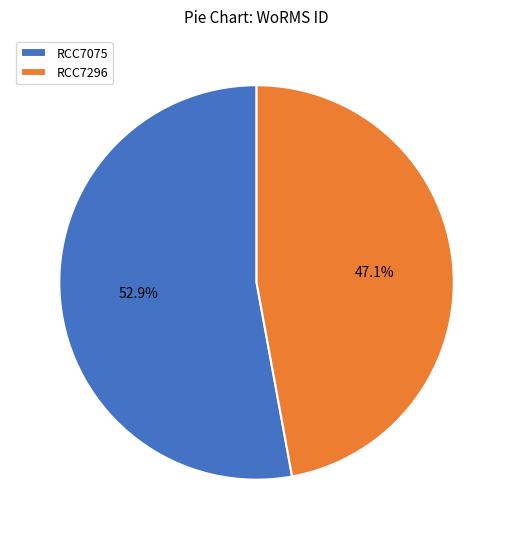

Which category has the smallest portion of the pie?

RCC7296